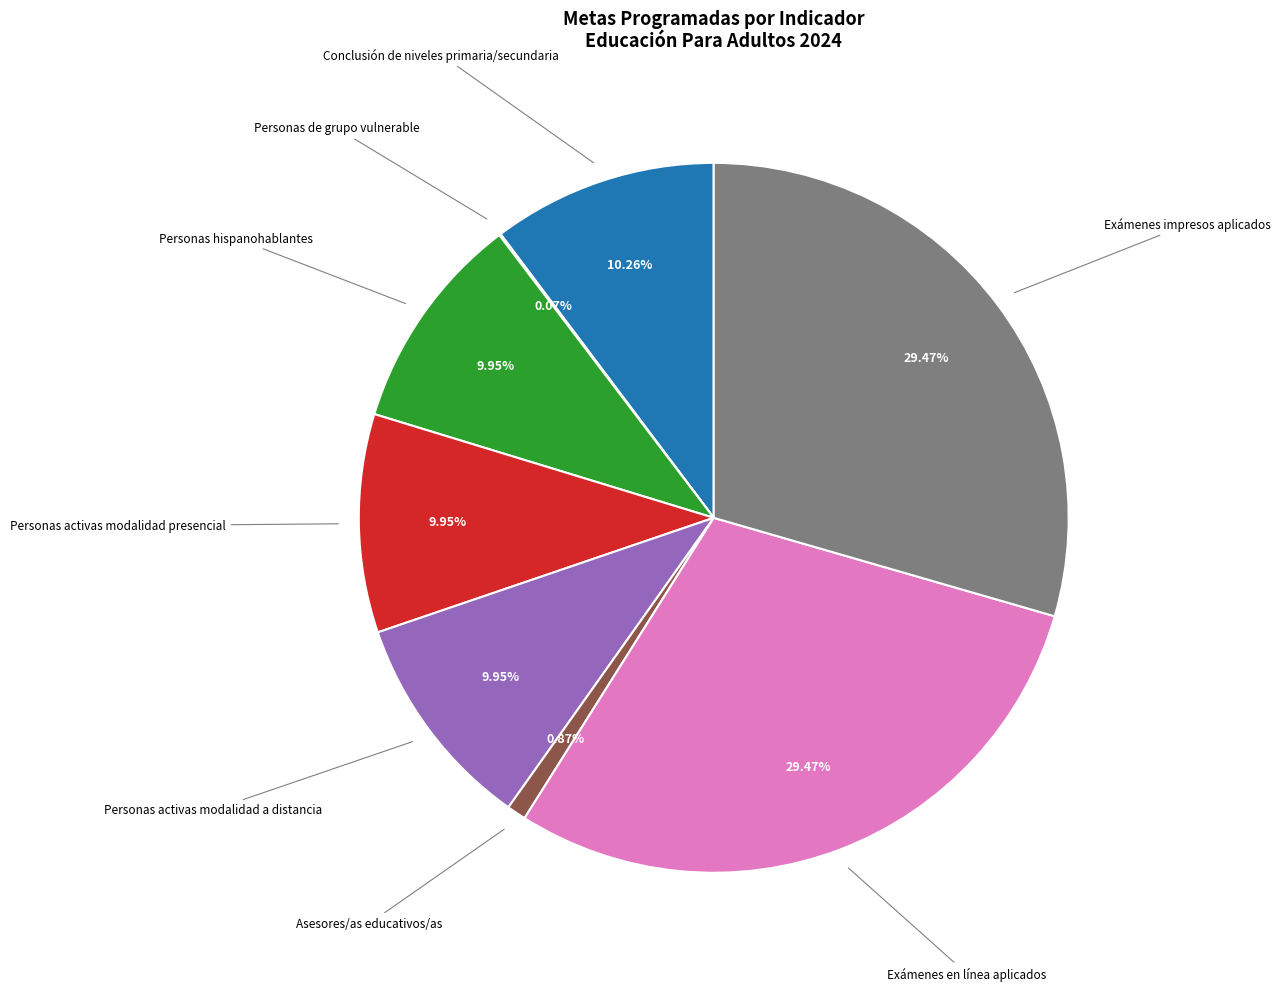

Does any single category account for the majority?

No